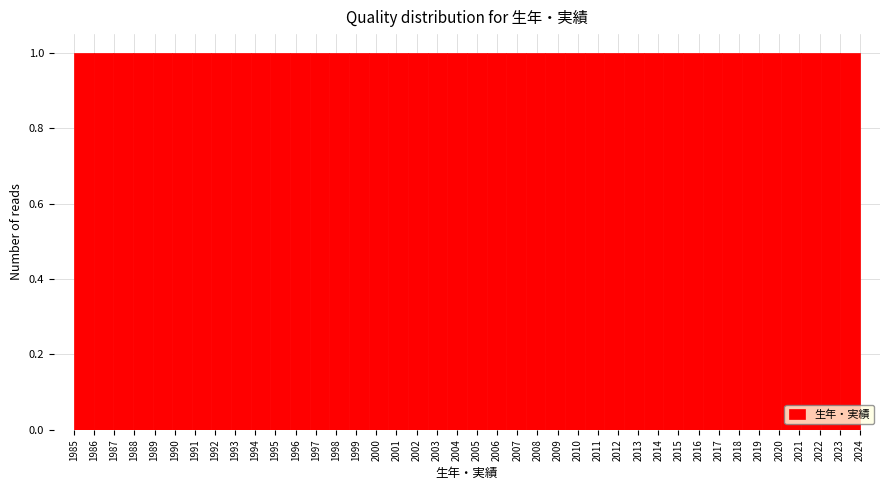

Reading left to right, transcribe this chart: for each bar, give the range it covers on the x-axis and its height. Neither the bar edges nor the heights are printed on the chart, so give them approximately, as read against the axes.

1985.0 to 1986.0: 1
1986.0 to 1987.0: 1
1987.0 to 1987.9: 1
1987.9 to 1988.9: 1
1988.9 to 1989.9: 1
1989.9 to 1990.9: 1
1990.9 to 1991.8: 1
1991.8 to 1992.8: 1
1992.8 to 1993.8: 1
1993.8 to 1994.8: 1
1994.8 to 1995.7: 1
1995.7 to 1996.7: 1
1996.7 to 1997.7: 1
1997.7 to 1998.7: 1
1998.7 to 1999.6: 1
1999.6 to 2000.6: 1
2000.6 to 2001.6: 1
2001.6 to 2002.6: 1
2002.6 to 2003.5: 1
2003.5 to 2004.5: 1
2004.5 to 2005.5: 1
2005.5 to 2006.5: 1
2006.5 to 2007.4: 1
2007.4 to 2008.4: 1
2008.4 to 2009.4: 1
2009.4 to 2010.4: 1
2010.4 to 2011.3: 1
2011.3 to 2012.3: 1
2012.3 to 2013.3: 1
2013.3 to 2014.3: 1
2014.3 to 2015.2: 1
2015.2 to 2016.2: 1
2016.2 to 2017.2: 1
2017.2 to 2018.2: 1
2018.2 to 2019.1: 1
2019.1 to 2020.1: 1
2020.1 to 2021.1: 1
2021.1 to 2022.1: 1
2022.1 to 2023.0: 1
2023.0 to 2024.0: 1